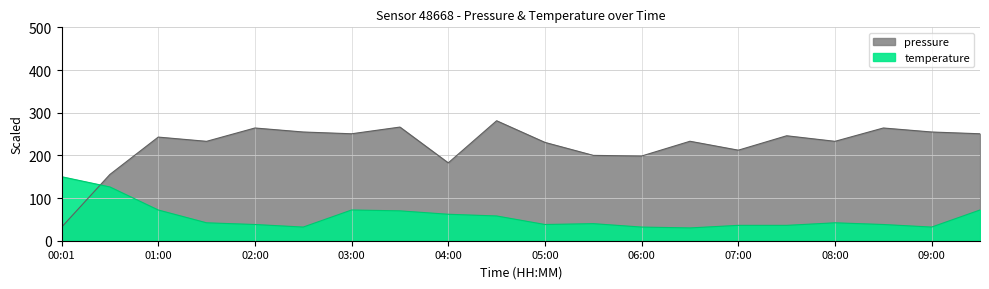

At which label does pressure reach its minimum?

00:01